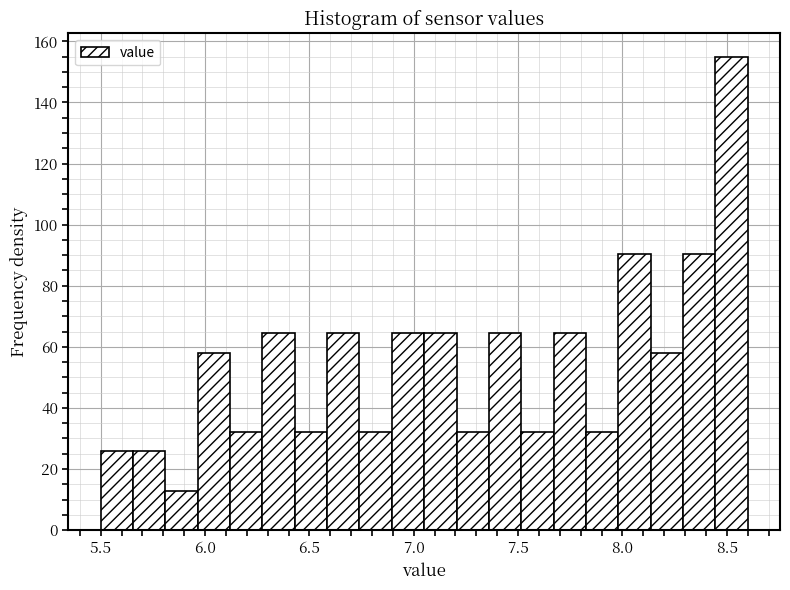

Around what value on the x-axis is the tallest bar? Give the approximate position of its centre, as read against the axis.

8.50